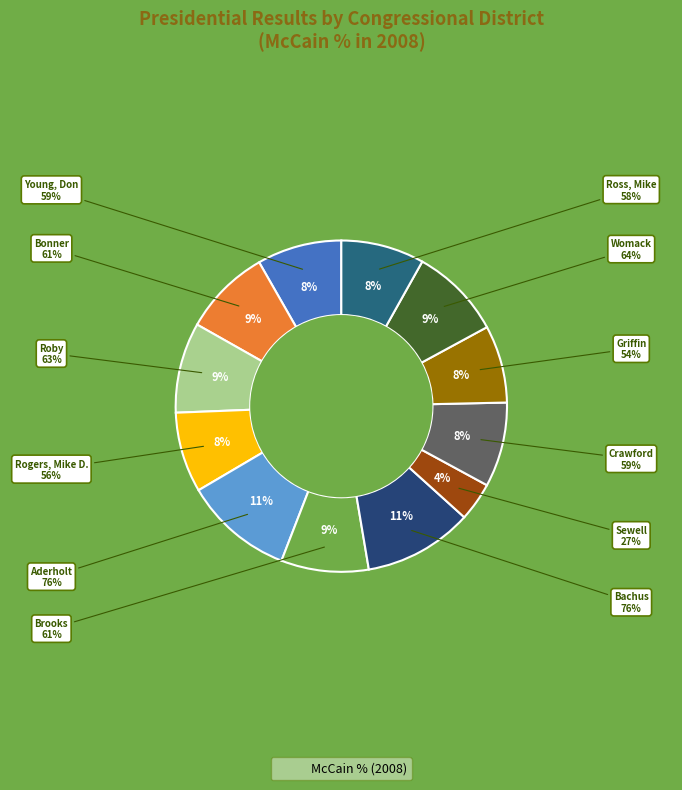

Which slice is the smallest?

Sewell